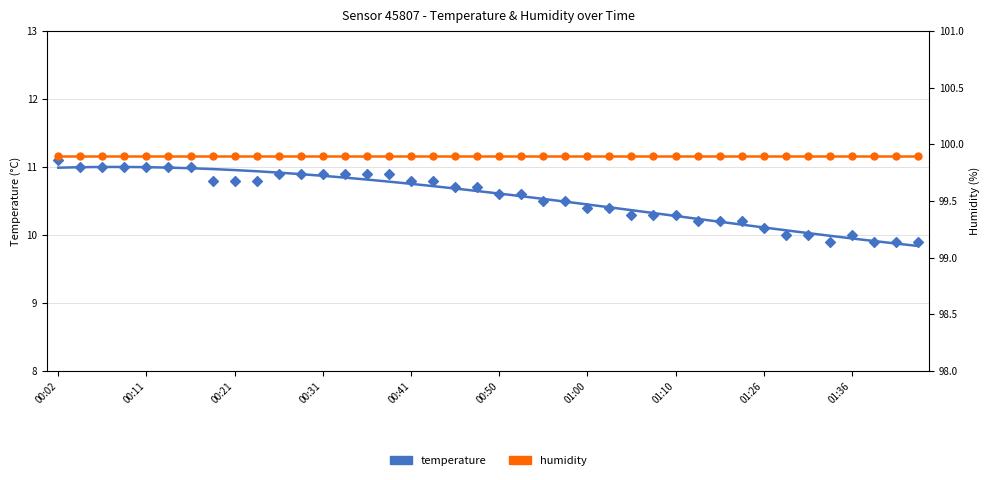

Which series contains the lowest Y value?

temperature